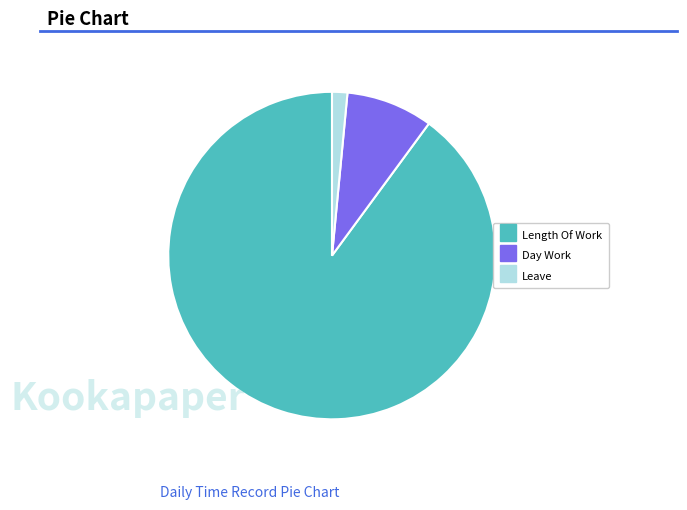

Is there a majority slice in this chart?

Yes